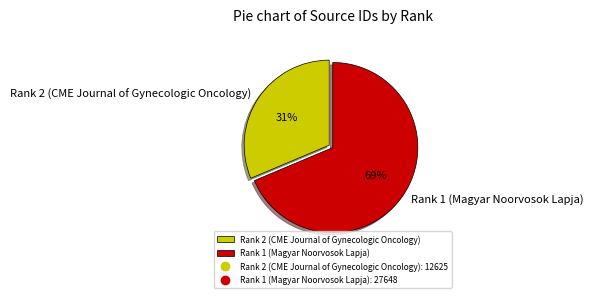

Combined, do Rank 2 (CME Journal of Gynecologic Oncology) and Rank 1 (Magyar Noorvosok Lapja) account for over 50%?

Yes